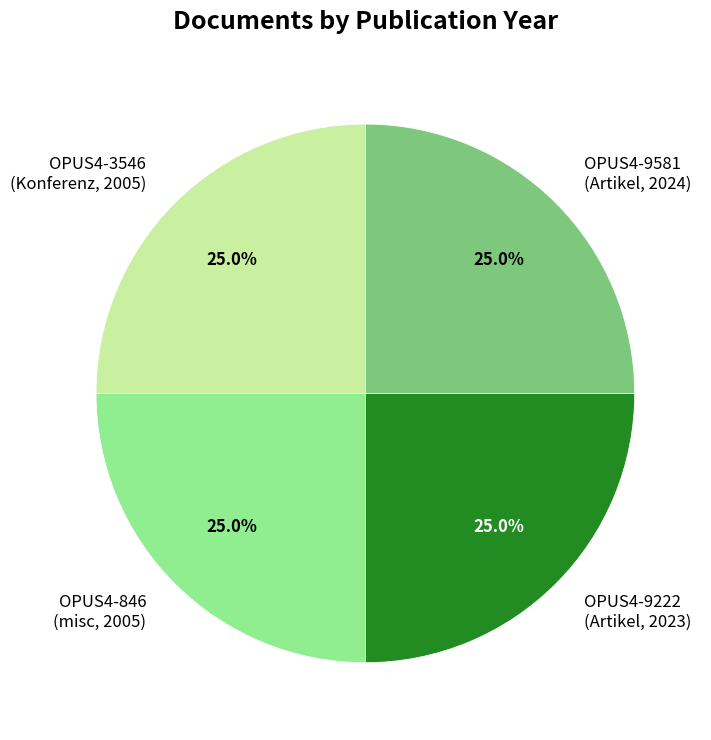

How much of the chart is everything except OPUS4-9222 (Artikel, 2023)?

74.9%